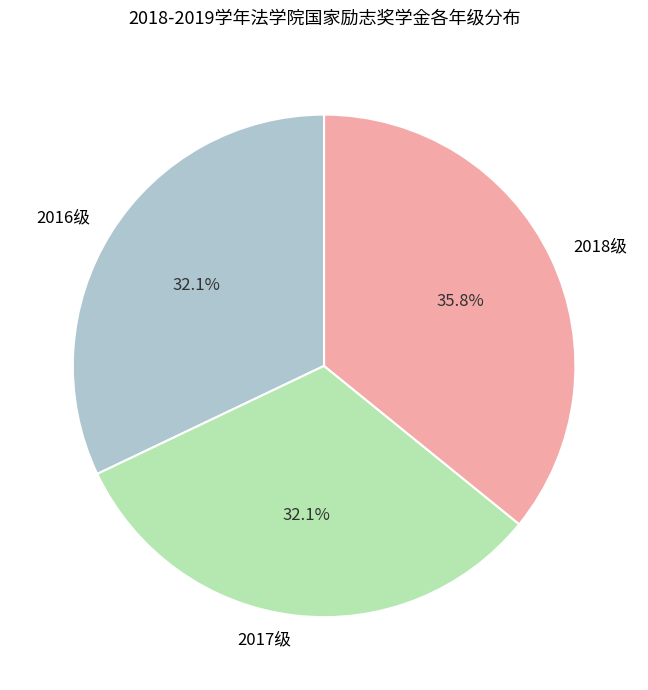

Is there any slice that represents more than half of the pie?

No